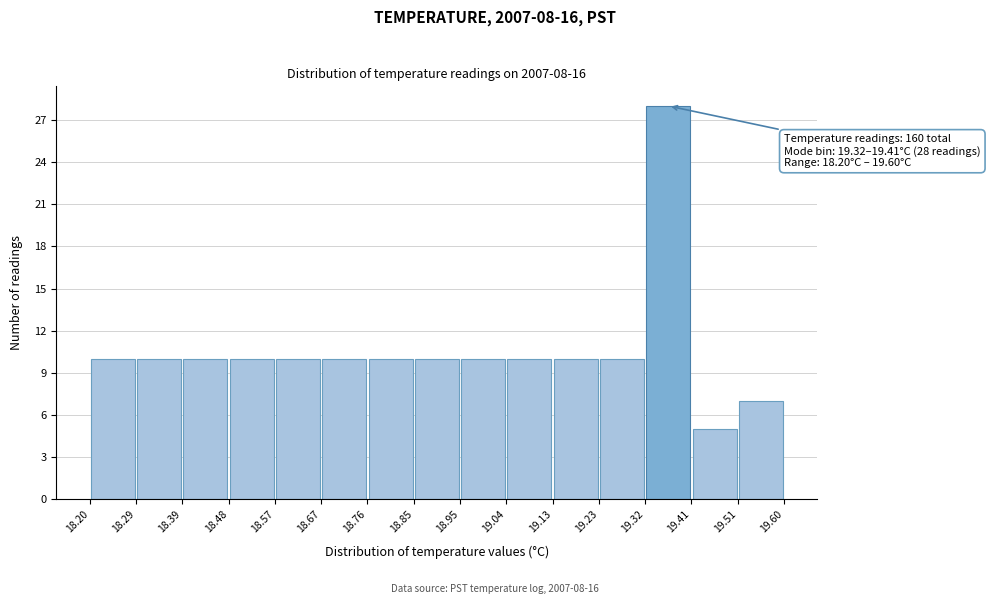

Which range on the x-axis has the tallest bar?

19.32 to 19.41